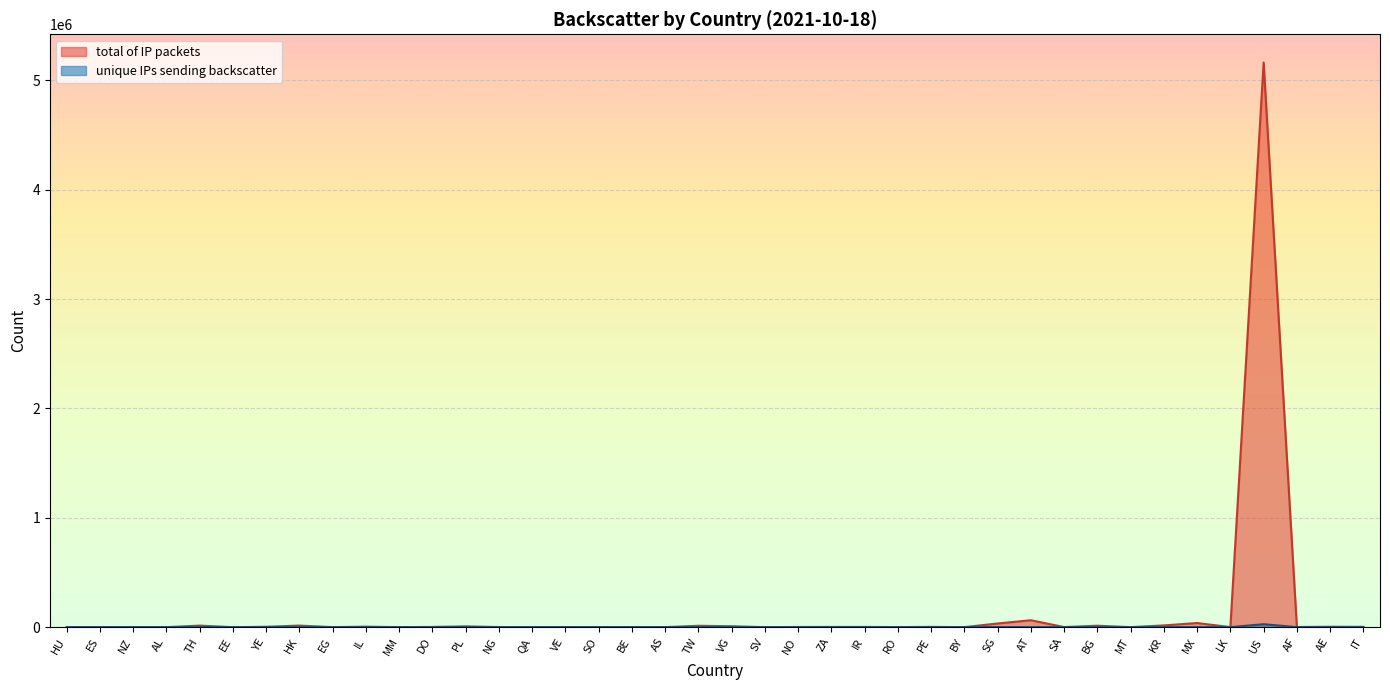

What is the average value of the total of IP packets series?

135340